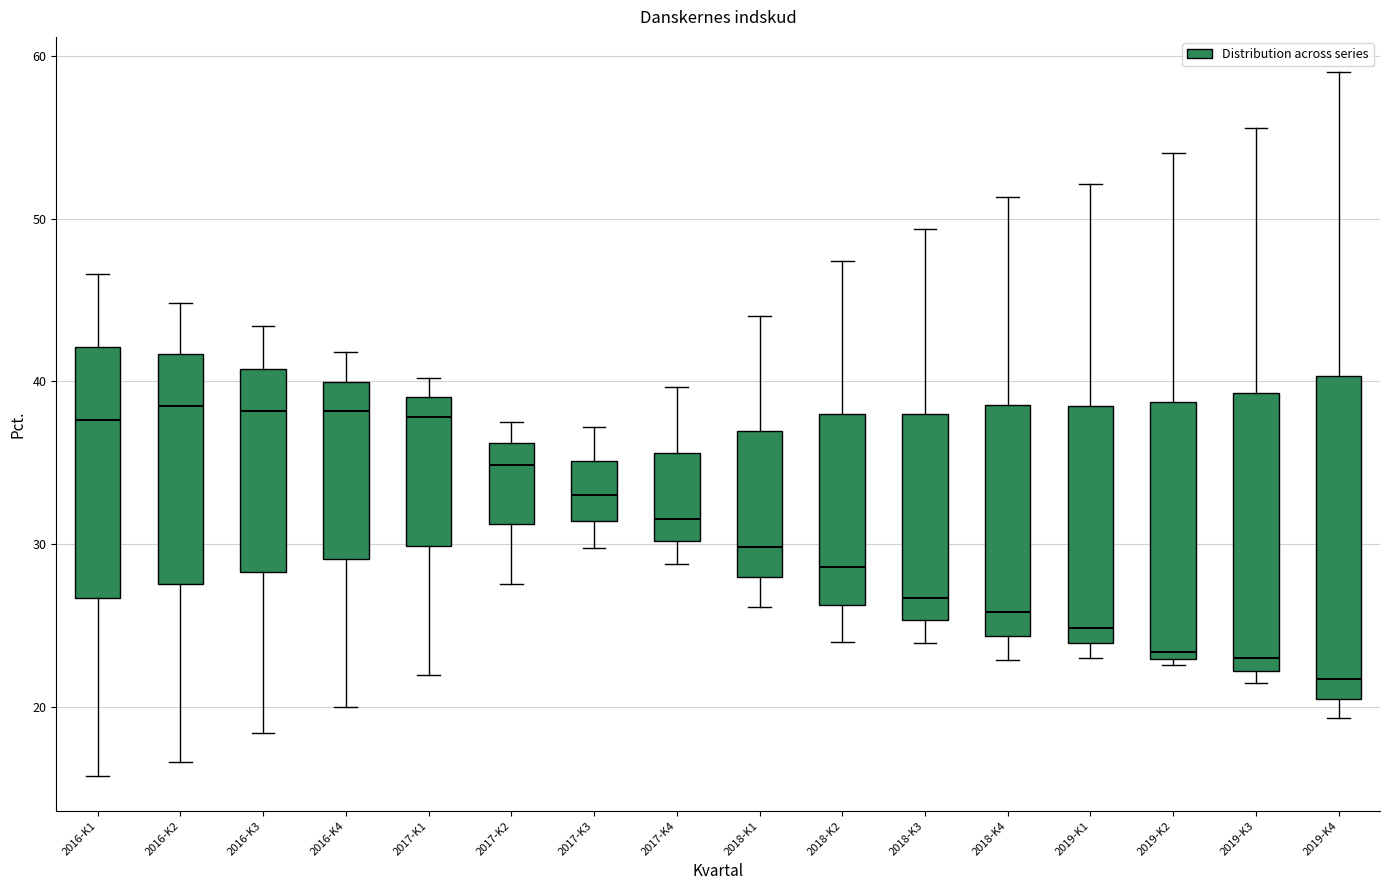

Where does the upper whisker of the box for 2019-K1 end on the y-axis? The values are not printed on the chart, so give them approximately, as read against the axis.

52